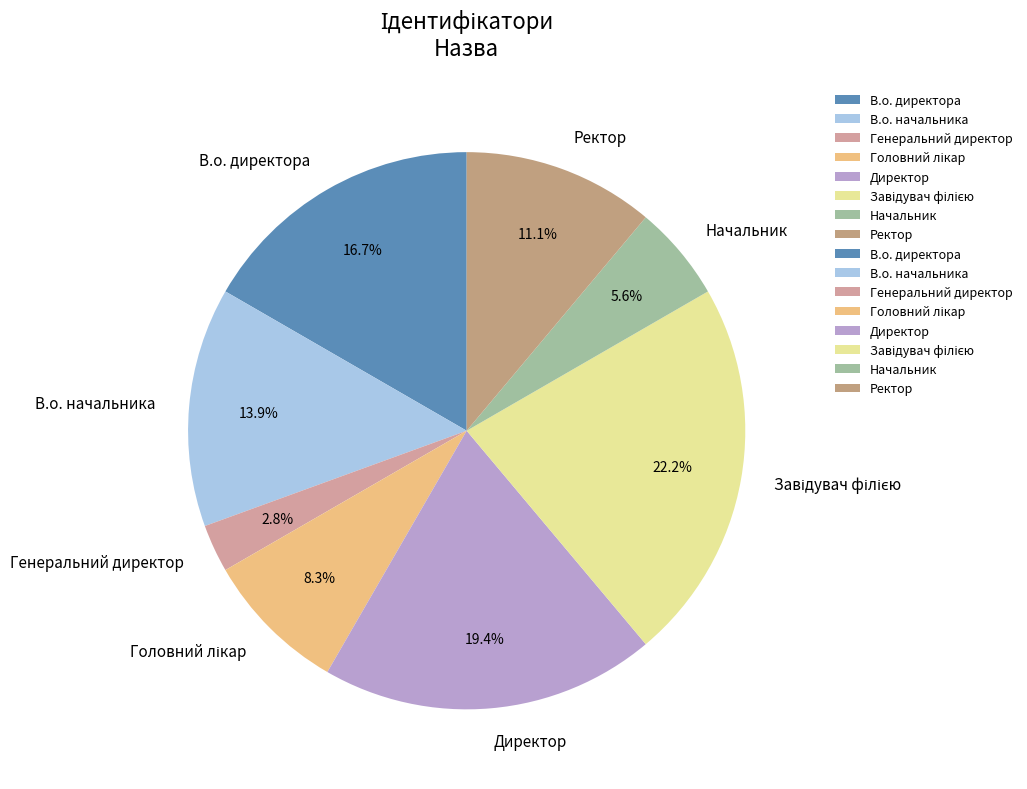

What percentage is NOT represented by Ректор?

88.9%